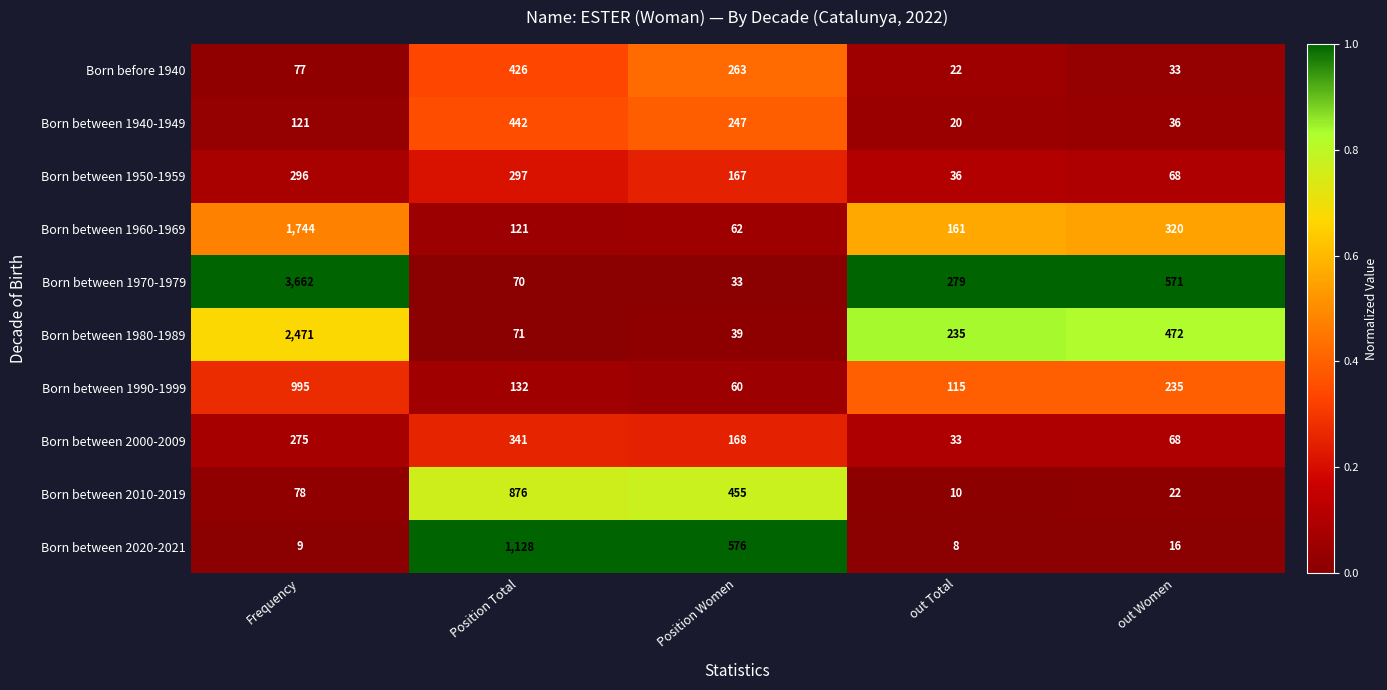

The Born between 1950-1959 series shows 36 at out Total. True or false?

True